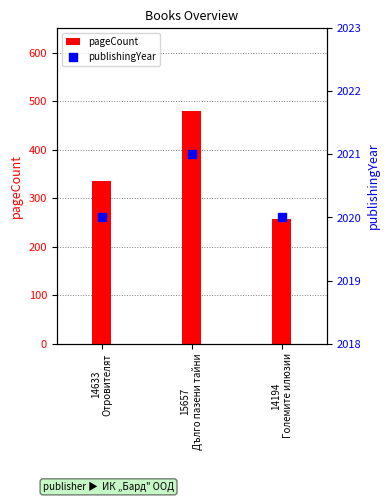

At which category is the sum across all series the highest?

15657
Дълго пазени тайни